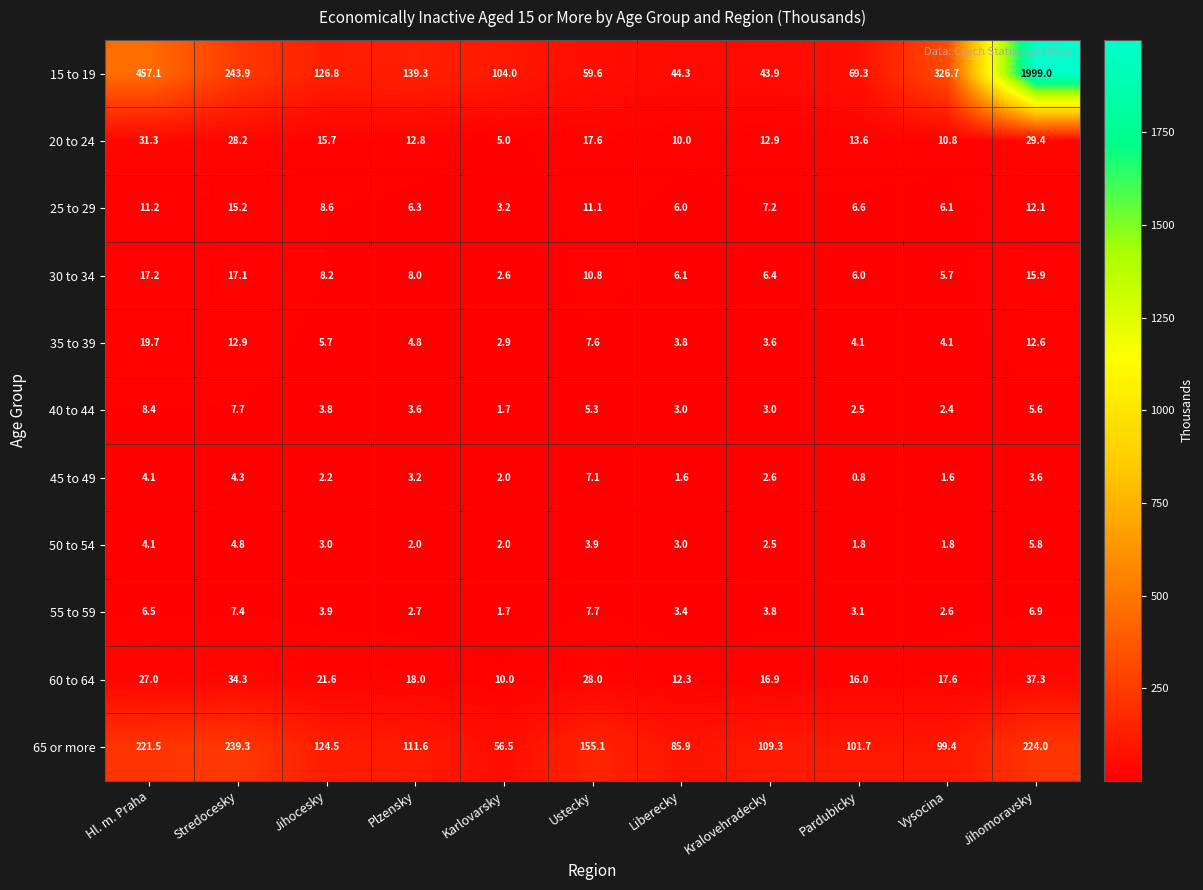

What is the approximate value of 60 to 64 at Pardubicky?

16.0